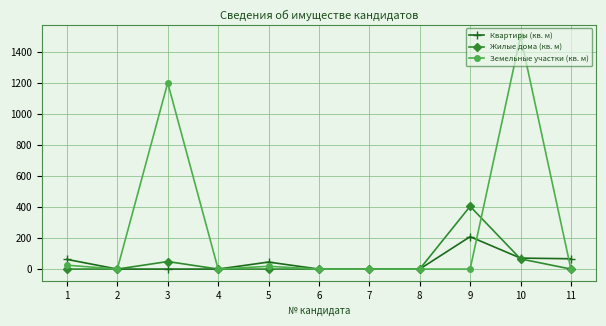

Which series has the largest range (max minus min)?

Земельные участки (кв. м)